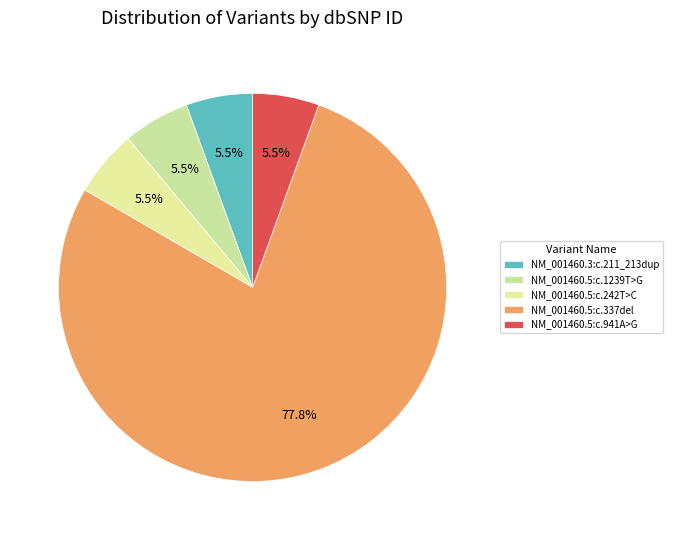

Does any single category account for the majority?

Yes